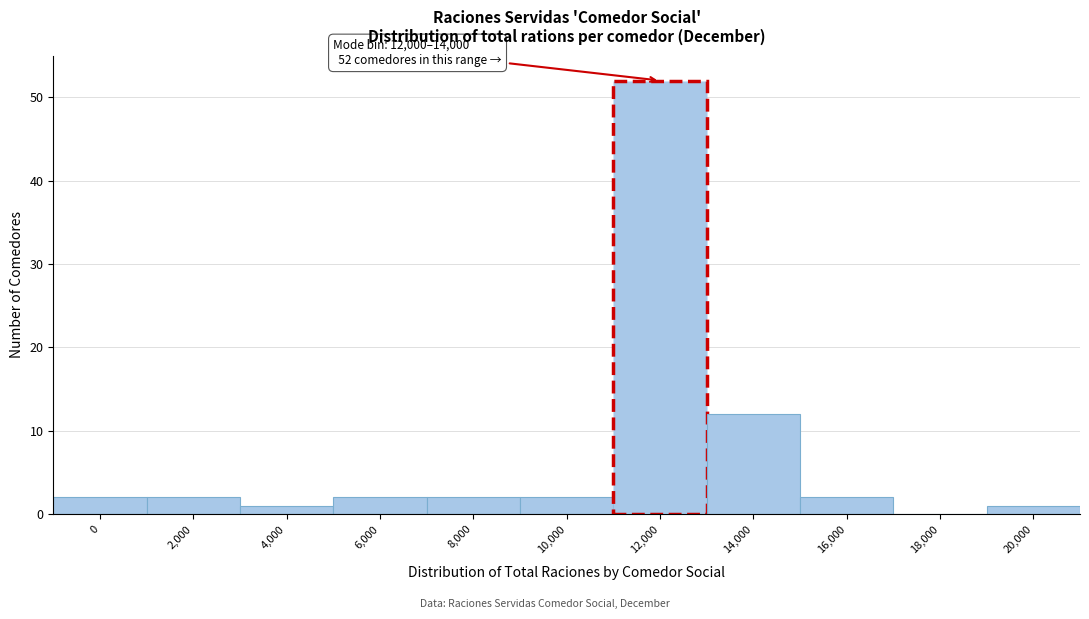

Reading left to right, transcribe all the data shown in this chart.

0=2	2,000=2	4,000=1	6,000=2	8,000=2	10,000=2	12,000=52	14,000=12	16,000=2	18,000=0	20,000=1